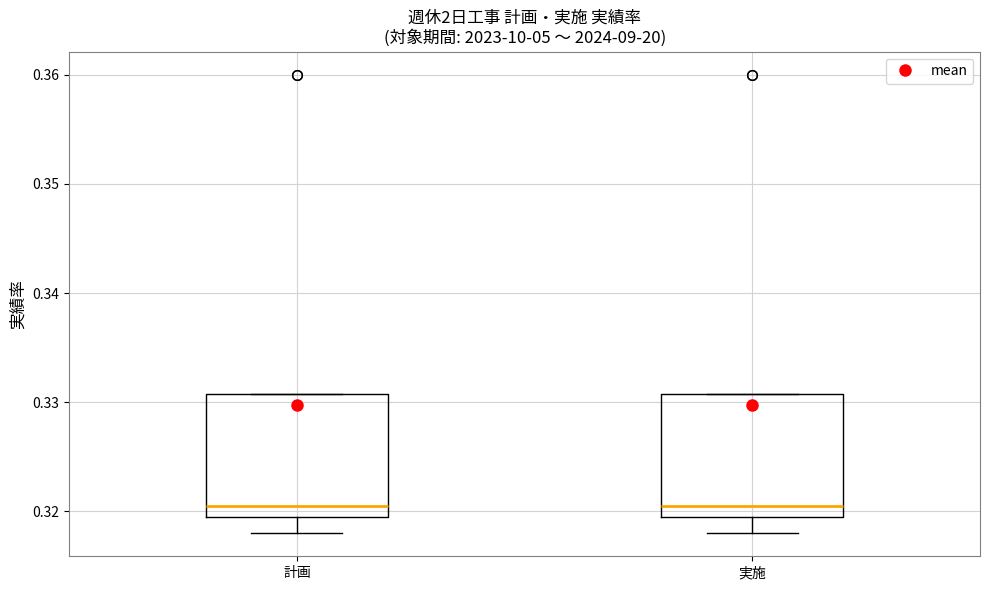

Where does the lower whisker of the box for 計画 end on the y-axis? The values are not printed on the chart, so give them approximately, as read against the axis.

0.318